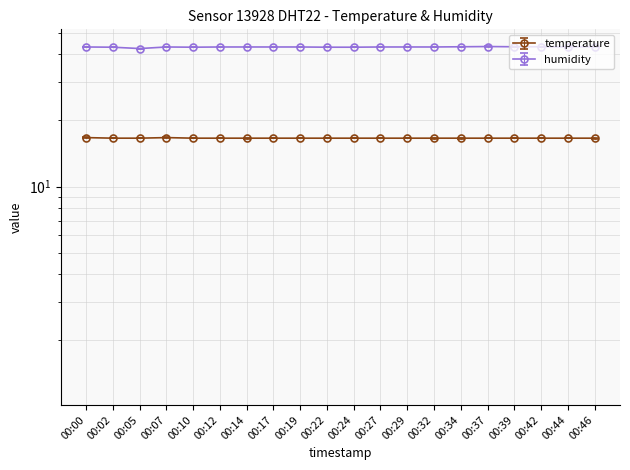

True or false: humidity and temperature intersect in this chart.

False